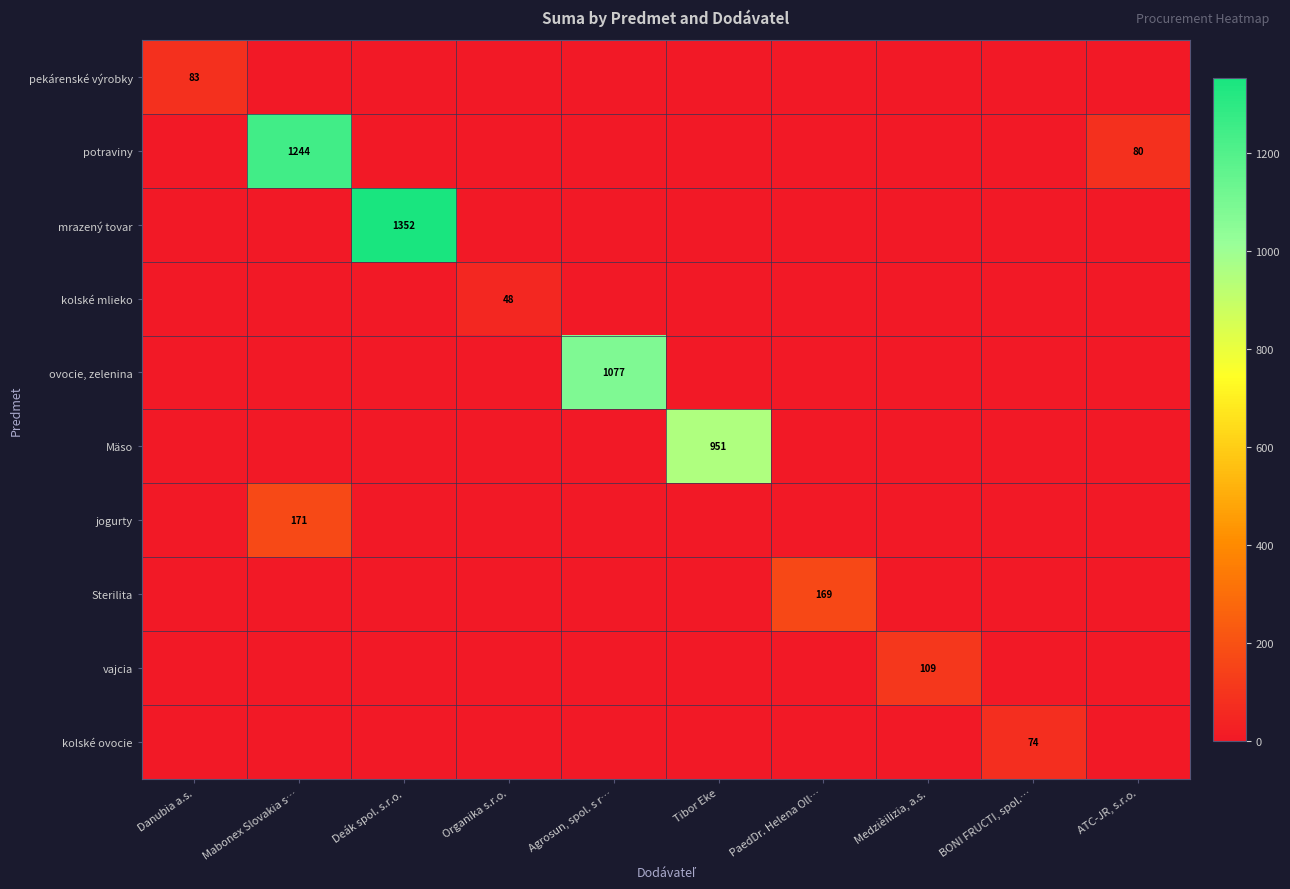

At Tibor Eke, list the series in order from largest to smallest.

Mäso, pekárenské výrobky, potraviny, mrazený tovar, kolské mlieko, ovocie, zelenina, jogurty, Sterilita, vajcia, kolské ovocie